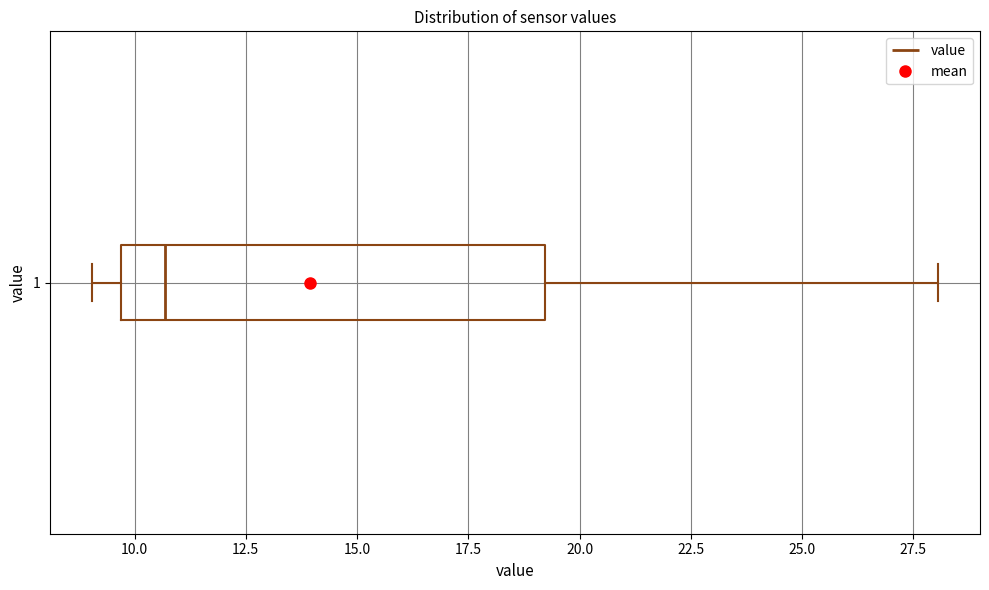

Transcribe this box plot: give where the median line is, the range the box spans, and where the two whiskers end, as read against the x-axis. The values are not printed on the chart, so give them approximately, as read against the axis.

median 10.5, box 9.5 to 19.0, whiskers 9.0 to 28.0